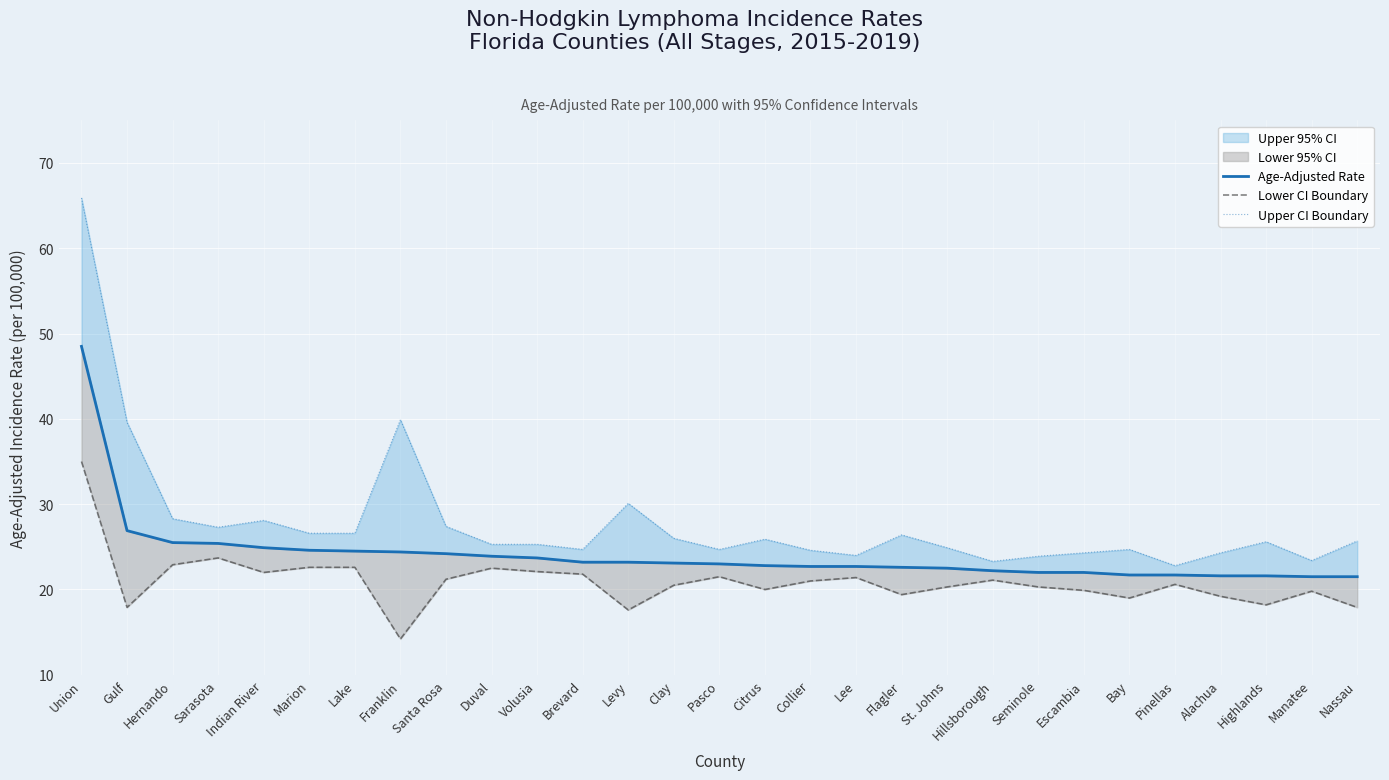

What is the difference between the Upper CI Boundary values at Seminole and Lake?

2.7